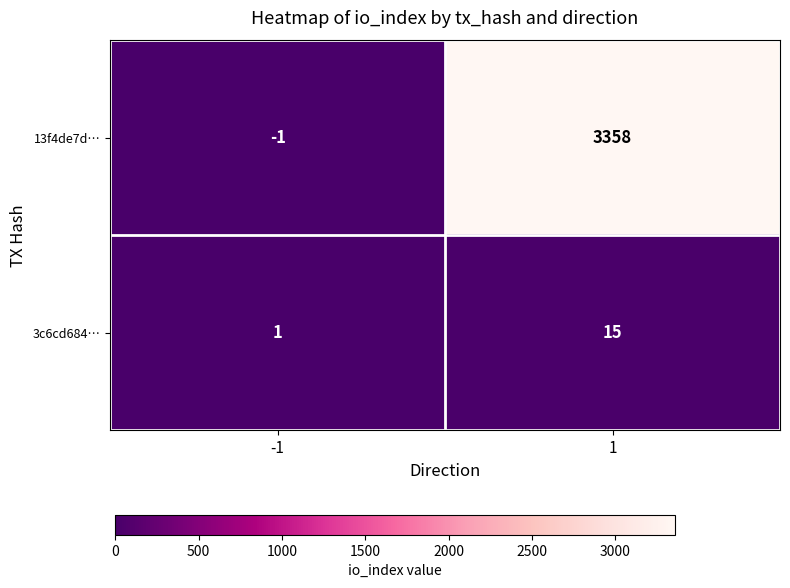

Reading left to right, transcribe all the data shown in this chart.

13f4de7d…: -1=-1	1=3358
3c6cd684…: -1=1	1=15